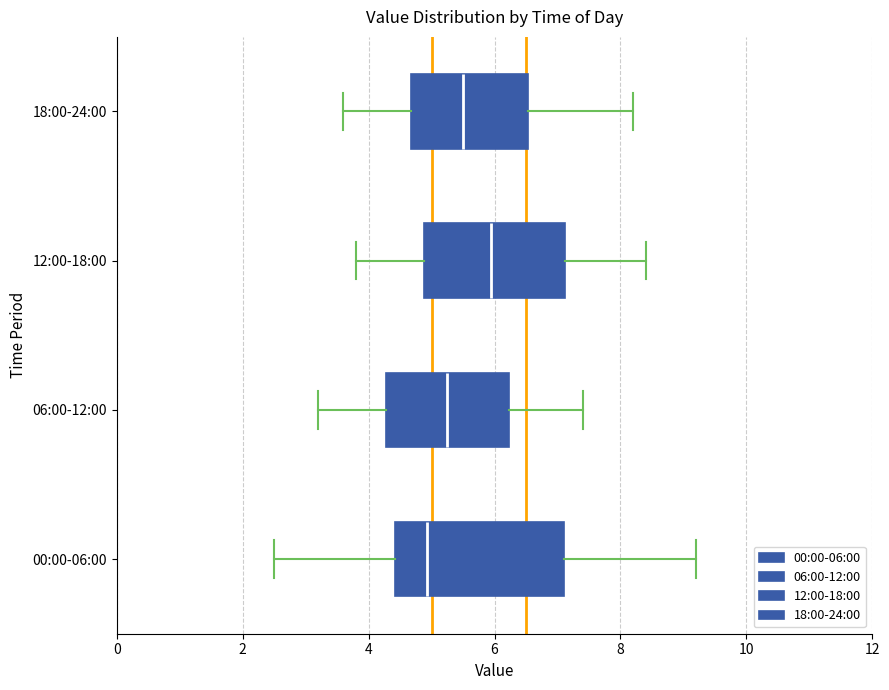

Reading bottom to top, transcribe this box plot: for each box, give where its median line is, the range the box spans, and where its two whiskers end, as read against the x-axis. The values are not printed on the chart, so give them approximately, as read against the axis.

00:00-06:00: median 5.0, box 4.4 to 7.0, whiskers 2.6 to 9.2
06:00-12:00: median 5.2, box 4.2 to 6.2, whiskers 3.2 to 7.4
12:00-18:00: median 6.0, box 4.8 to 7.2, whiskers 3.8 to 8.4
18:00-24:00: median 5.6, box 4.6 to 6.6, whiskers 3.6 to 8.2